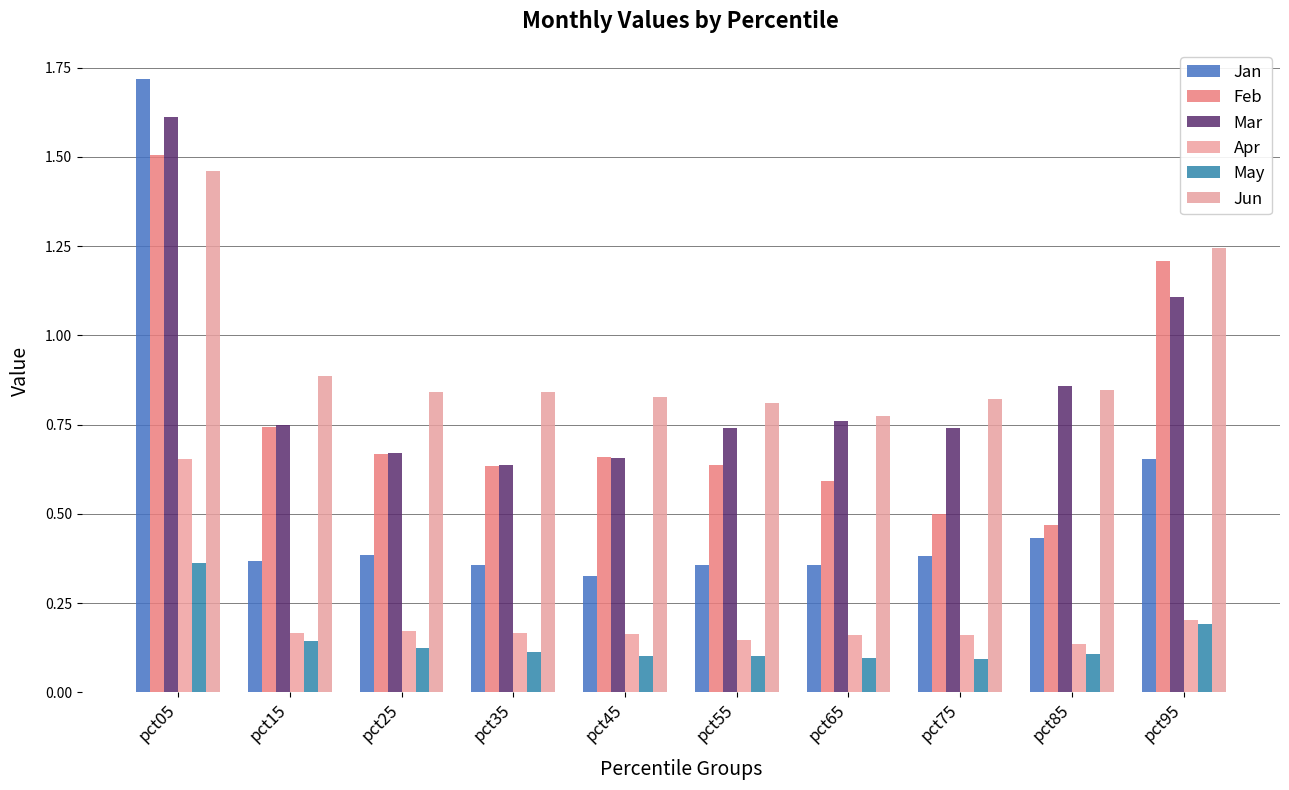

What is the value of the Jan bar at the 10th from the left?

0.7